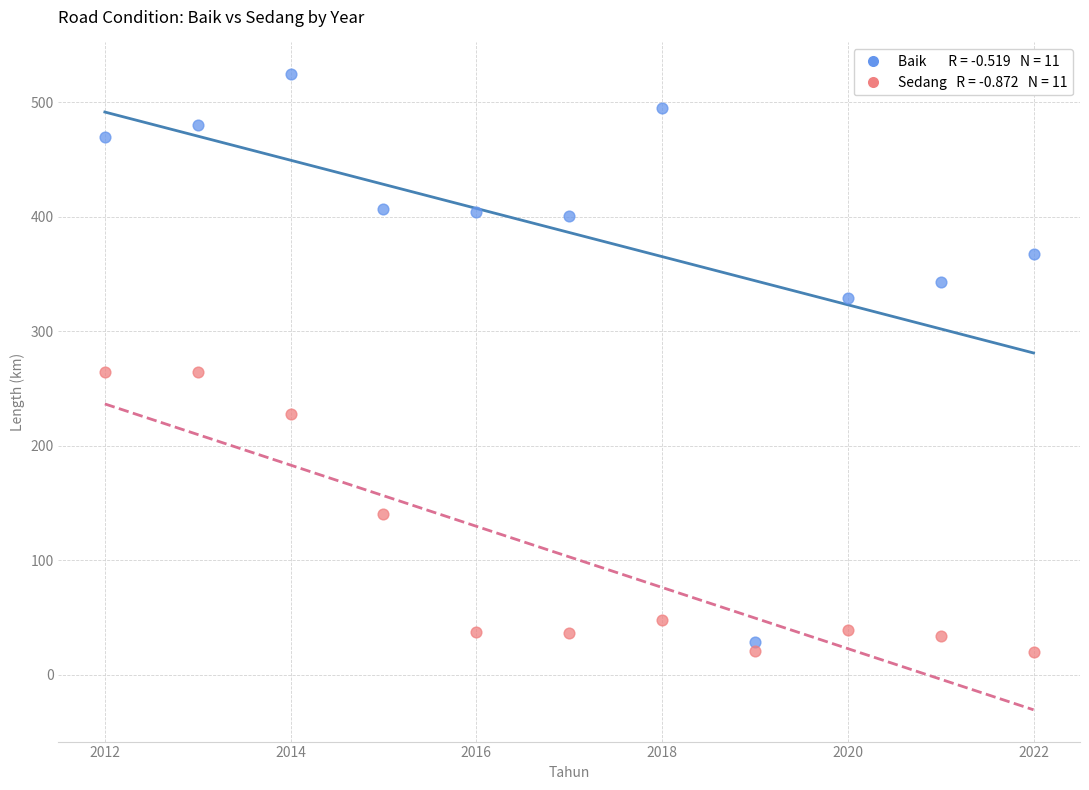

Across all data points, what is the range of Y values (max minus min)?

504.3